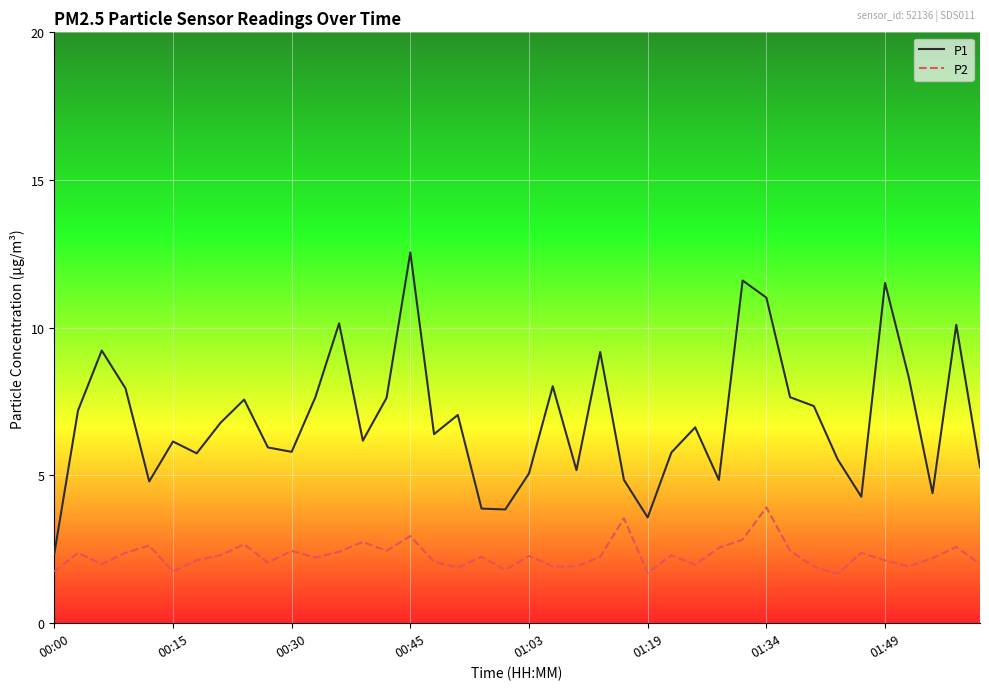

How many interior local valleys does the P1 series have?

11